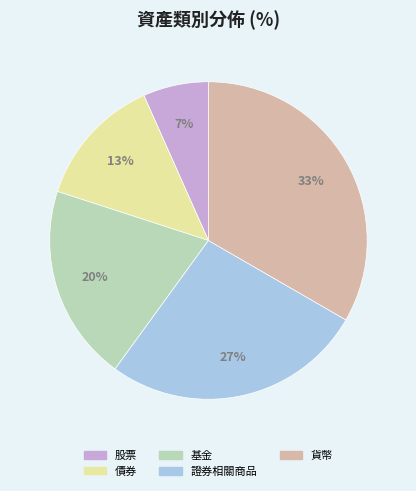

Does any single category account for the majority?

No